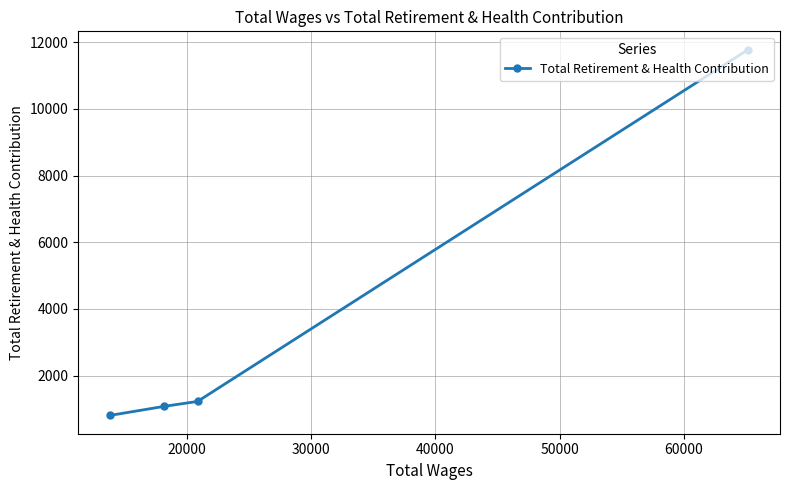

What is the sum of all values?

14890